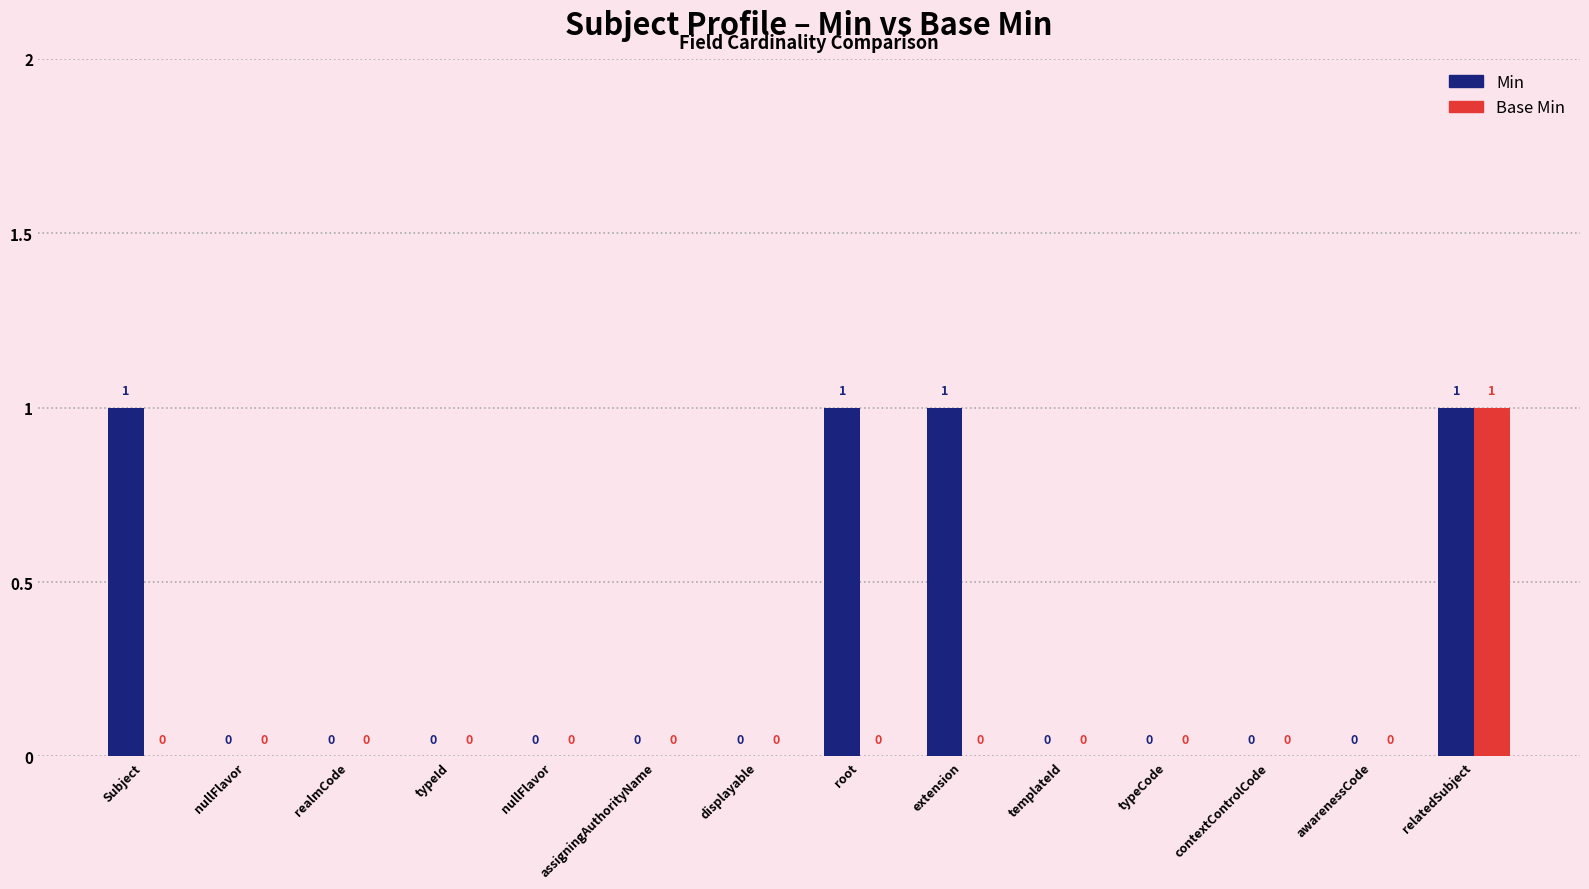

Reading right to left, extract all data points from this chart.

Min: 1	0	0	0	0	1	1	0	0	0	0	0	0	1
Base Min: 1	0	0	0	0	0	0	0	0	0	0	0	0	0